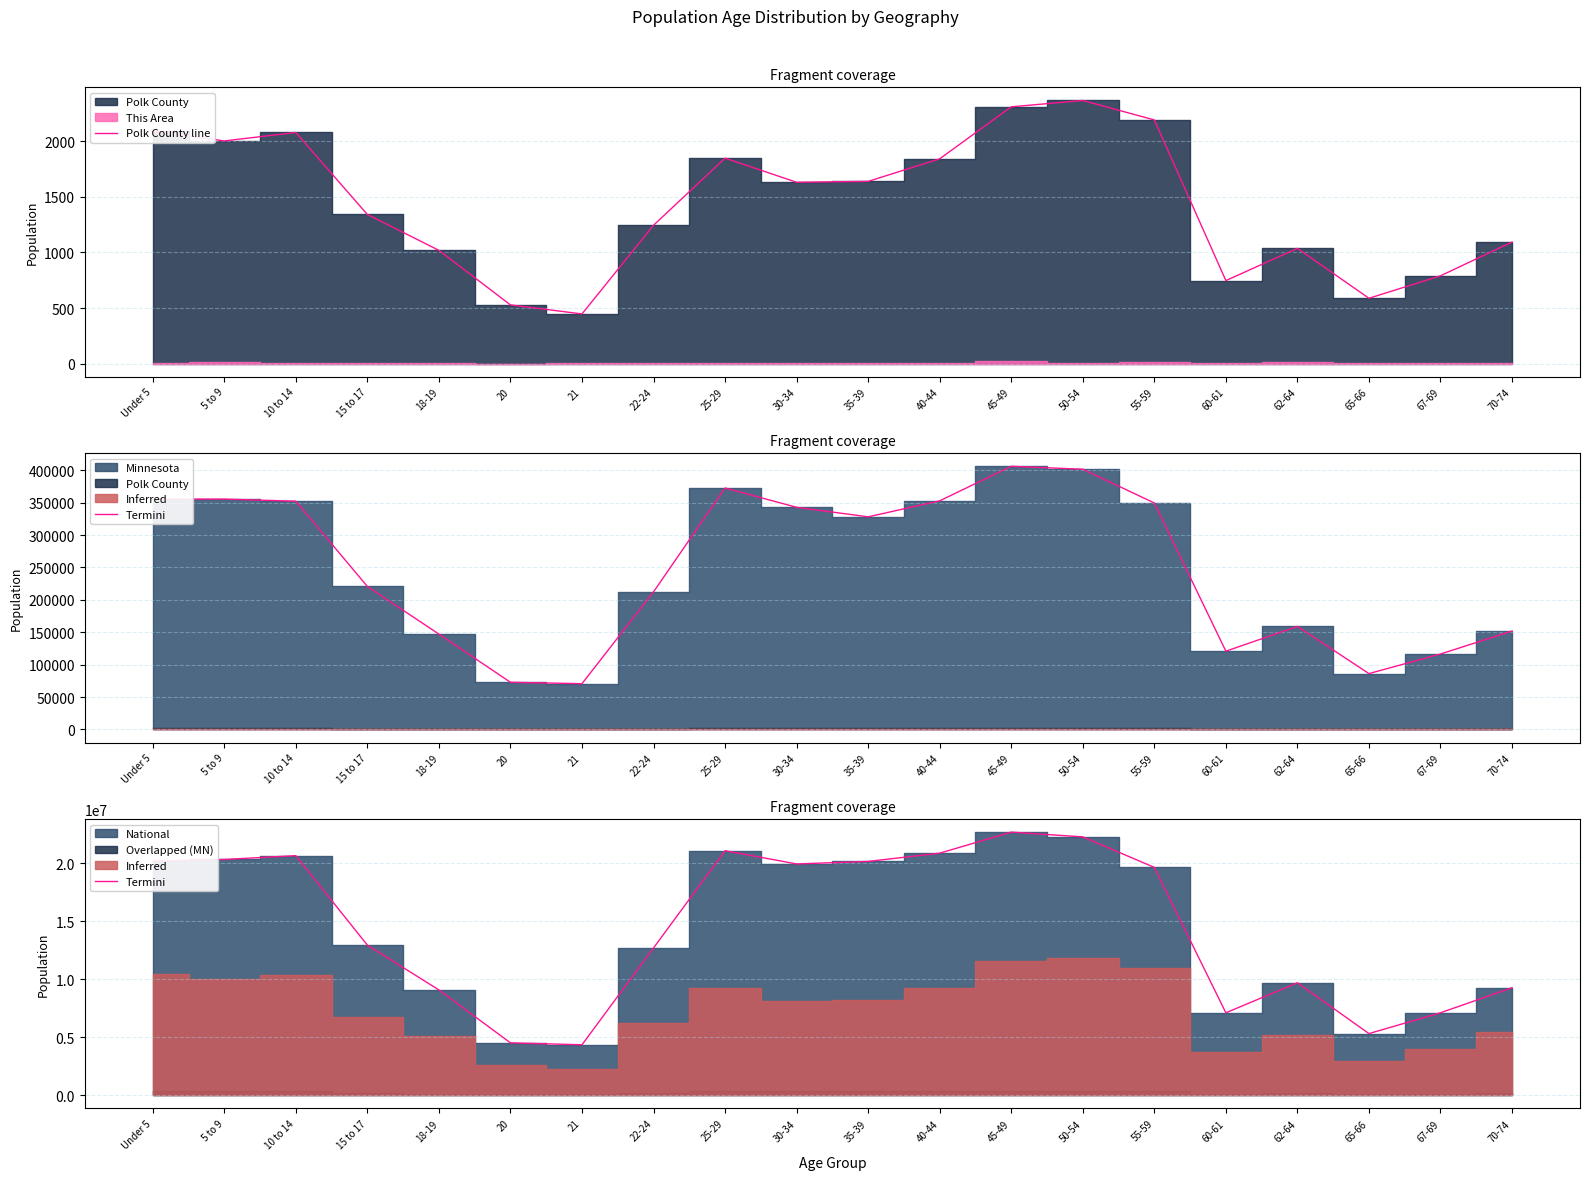

How many data points in Termini are above 19664805?

9